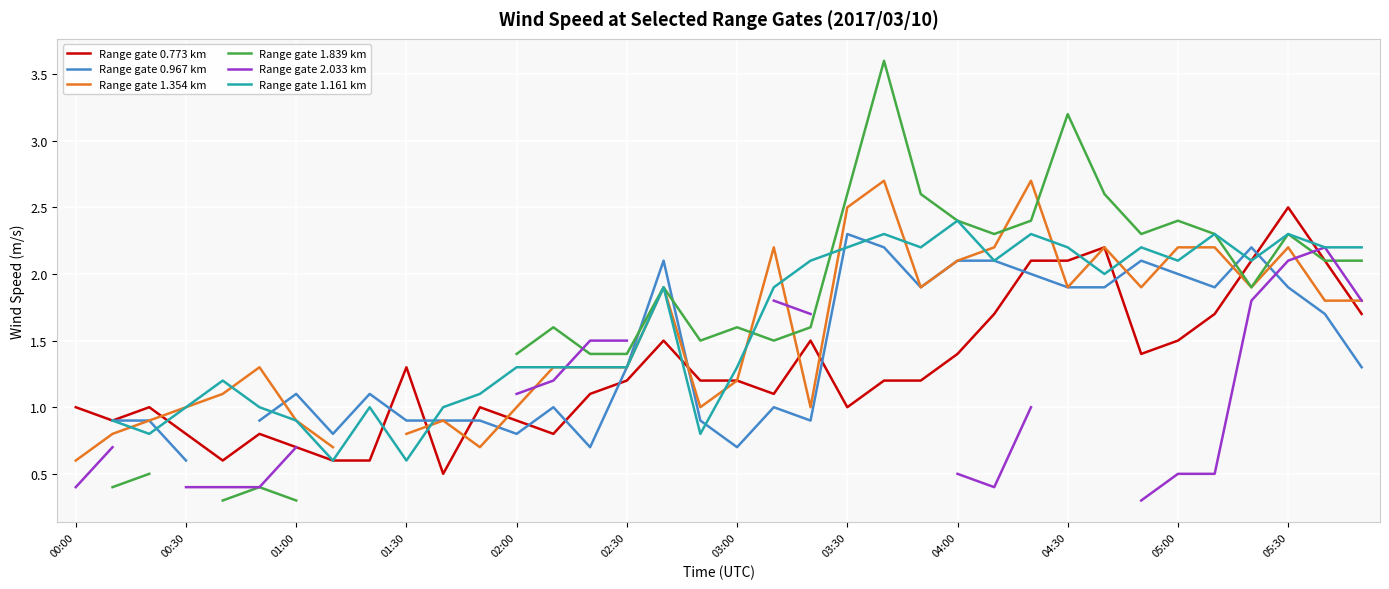

At which category does the chart reach its peak across all series?

22